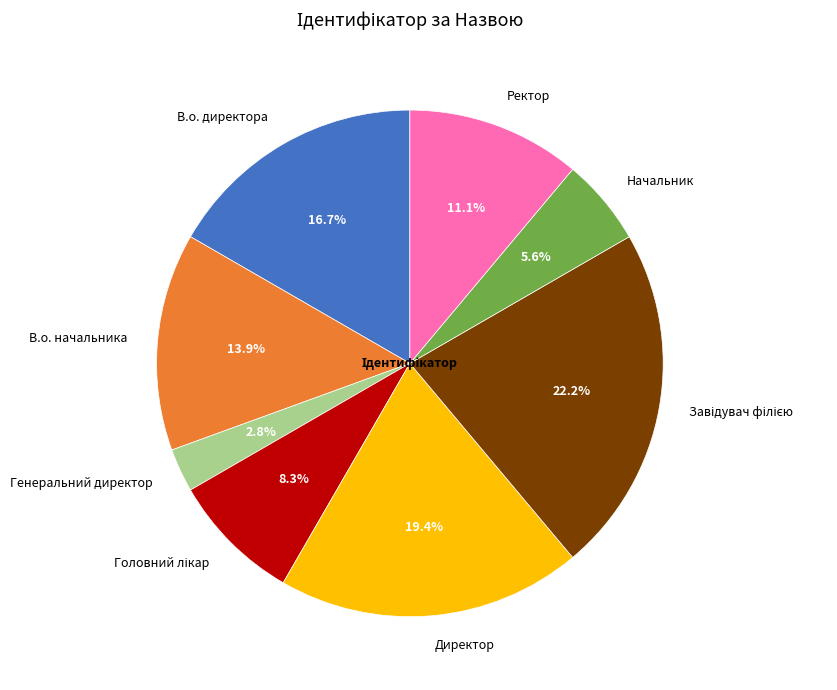

Is the sum of Генеральний директор and В.о. начальника greater than half?

No